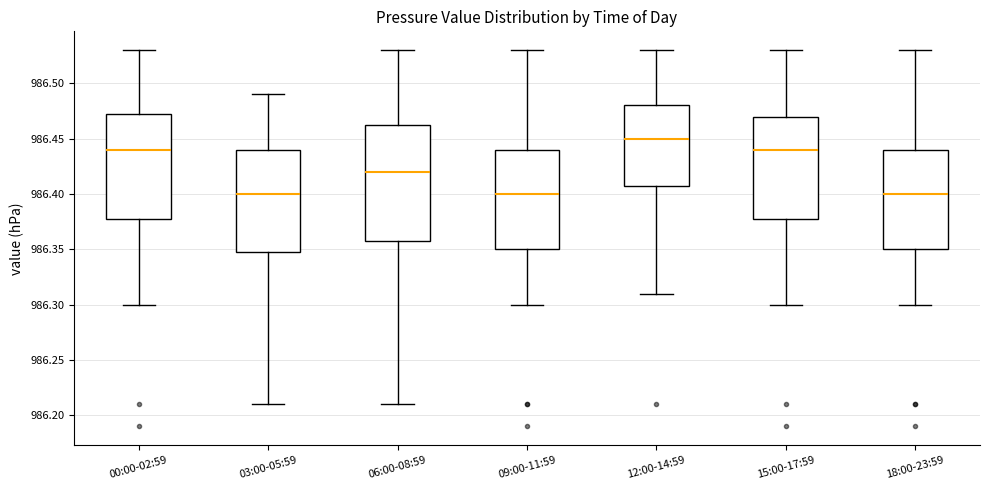

Reading left to right, read every box against the y-axis: the position of its median line, the range the box covers, and the ends of its whiskers. The values are not printed on the chart, so give them approximately, as read against the axis.

00:00-02:59: median 986.440, box 986.380 to 986.475, whiskers 986.300 to 986.530
03:00-05:59: median 986.400, box 986.350 to 986.440, whiskers 986.210 to 986.490
06:00-08:59: median 986.420, box 986.360 to 986.465, whiskers 986.210 to 986.530
09:00-11:59: median 986.400, box 986.350 to 986.440, whiskers 986.300 to 986.530
12:00-14:59: median 986.450, box 986.410 to 986.480, whiskers 986.310 to 986.530
15:00-17:59: median 986.440, box 986.380 to 986.470, whiskers 986.300 to 986.530
18:00-23:59: median 986.400, box 986.350 to 986.440, whiskers 986.300 to 986.530